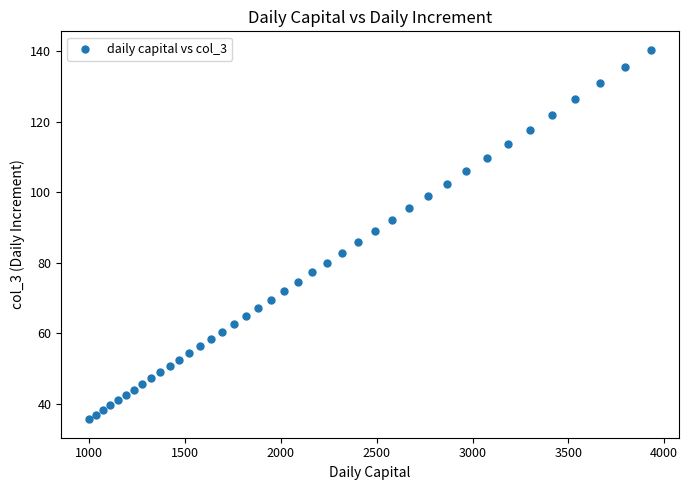

What is the range of Y values (max minus min)?

104.6